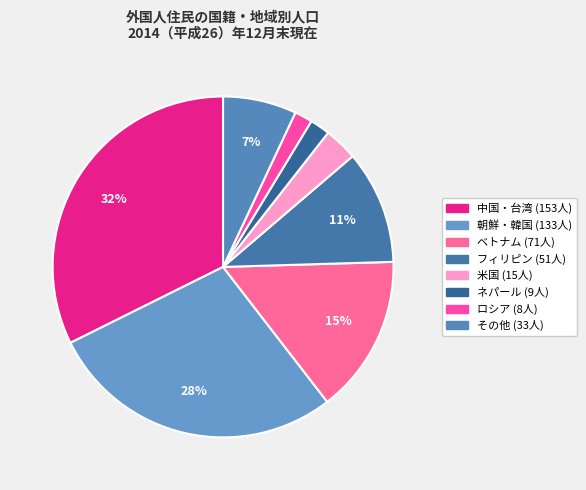

How many slices are in this pie chart?

8